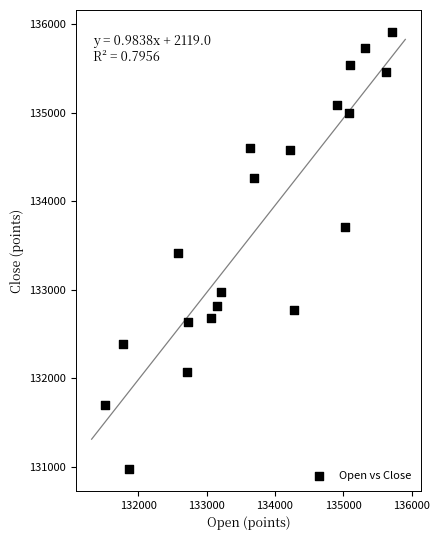

What is the range of X values (max minus min)?

4191